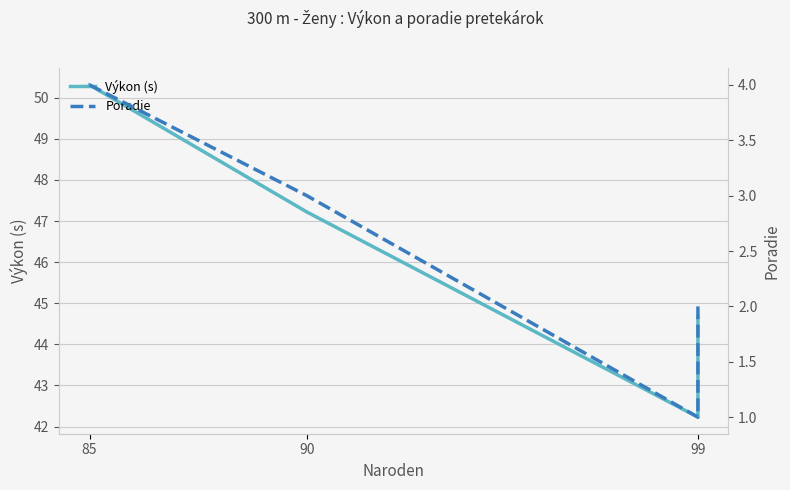

Does the chart display data point markers on the line(s)?

No